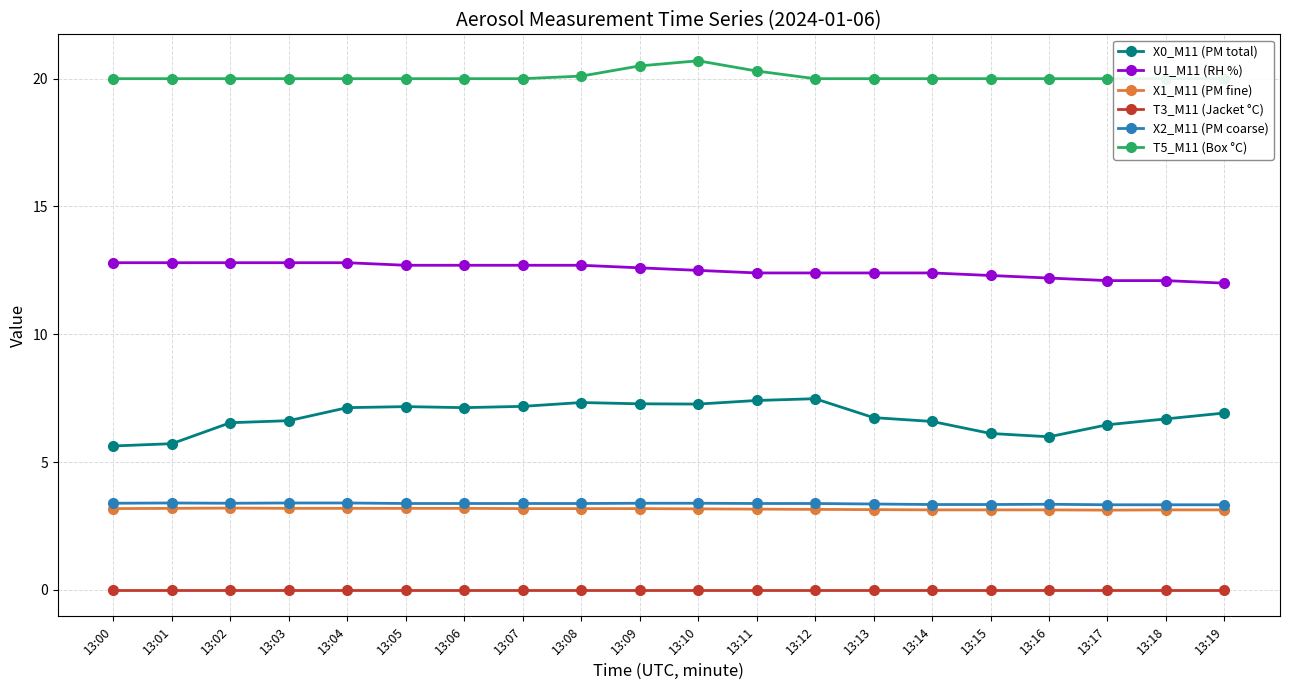

What is the average value of the X1_M11 (PM fine) series?

3.2